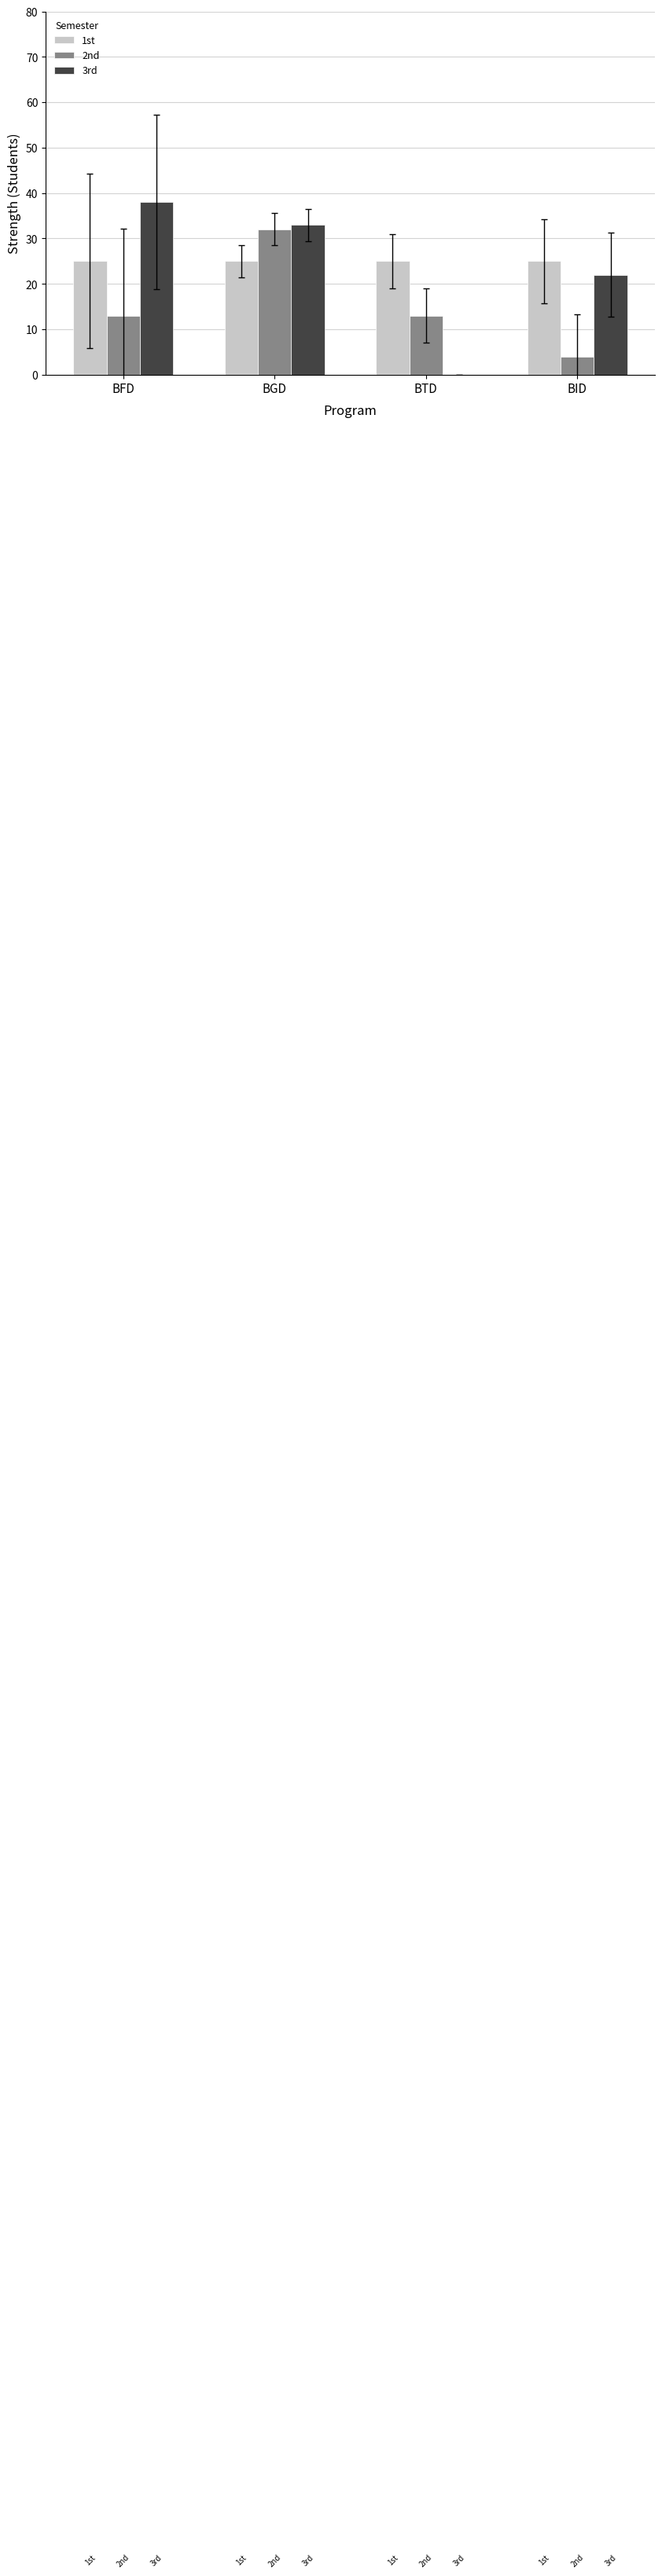

True or false: 2nd has a value of 13 at BTD.

True